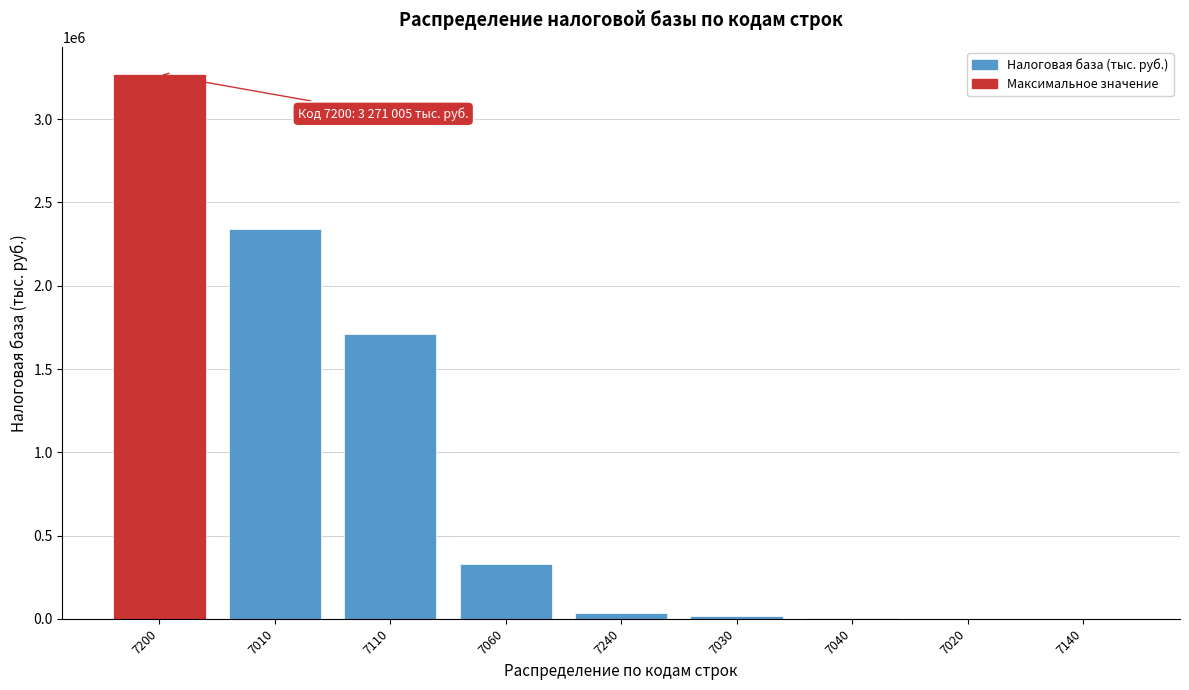

What is the greatest value displayed?

3271005